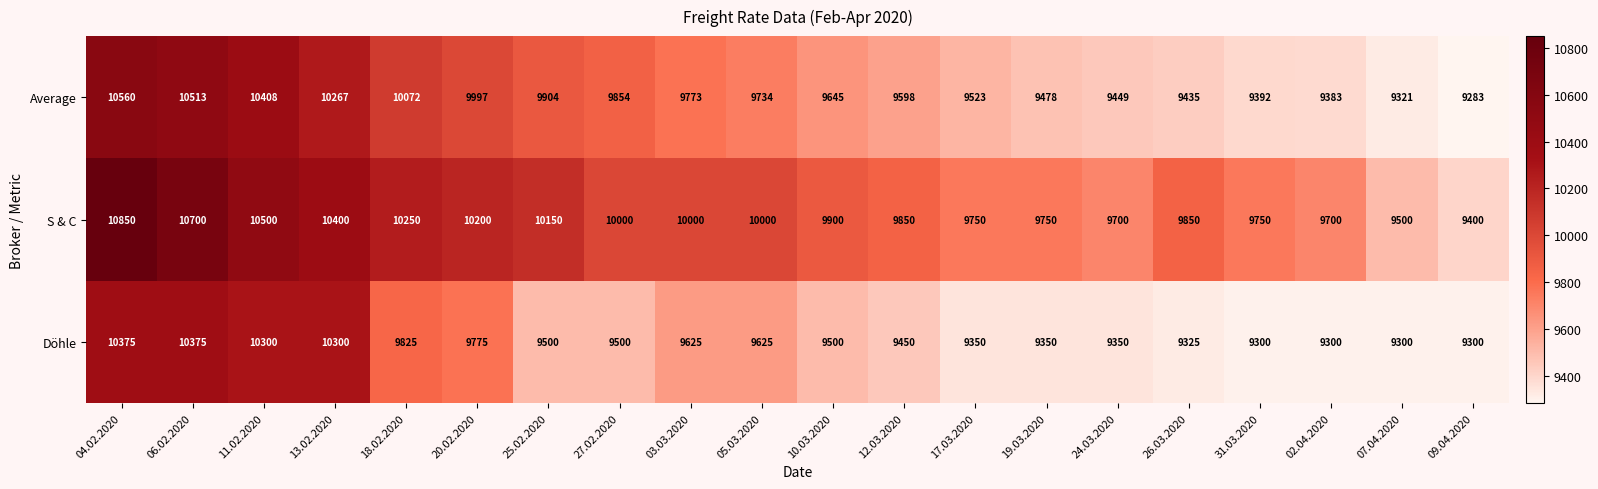

What is the greatest value displayed?

10850